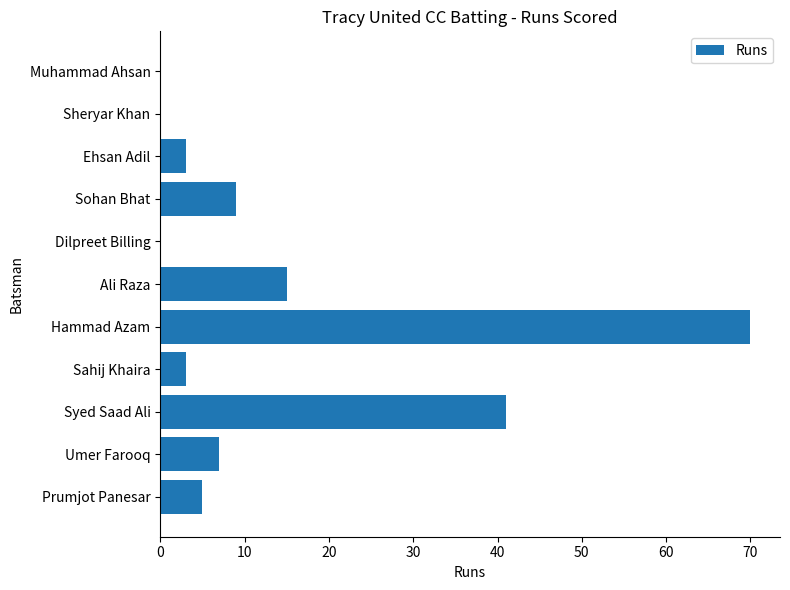

What is the approximate value at Ali Raza, to the nearest 10?

20